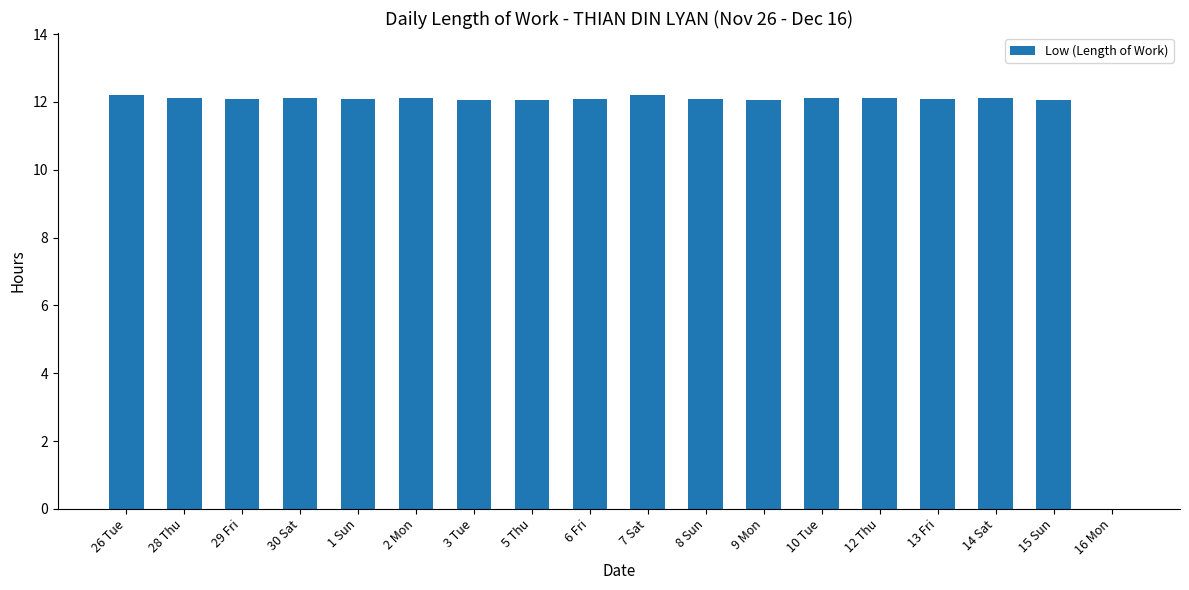

Are the bars horizontal?

No